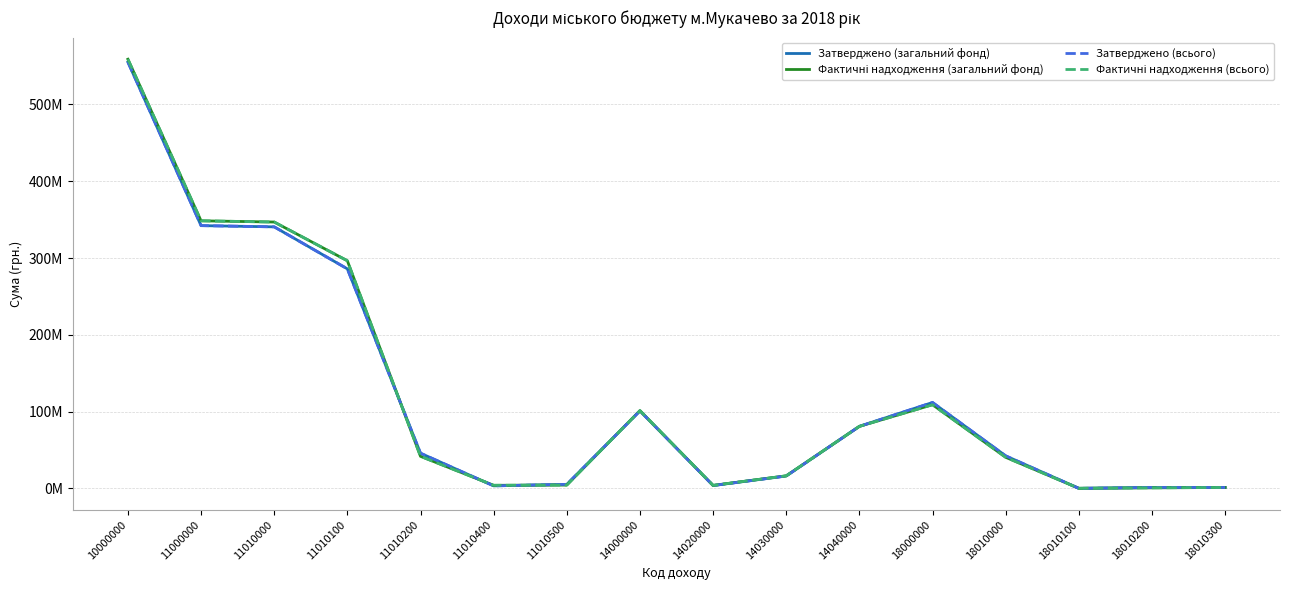

Which category has the lowest value across all series?

18010100